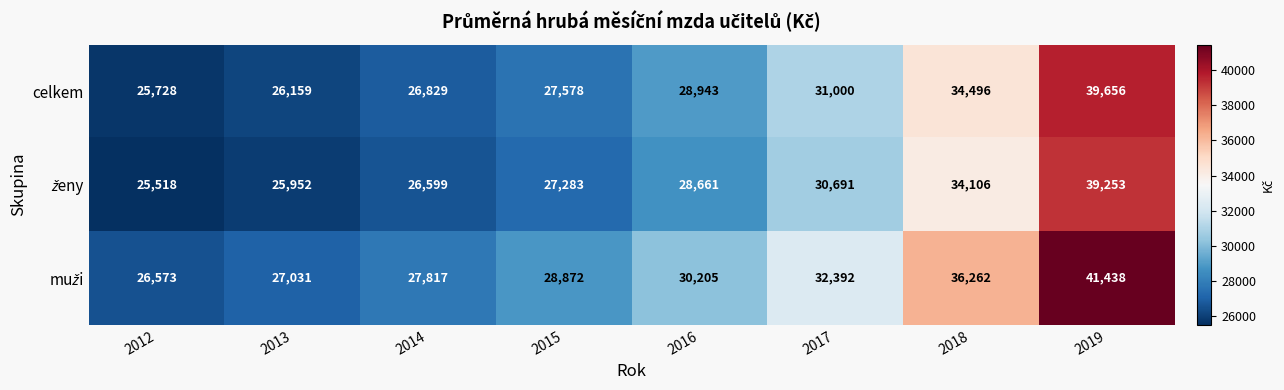

List the labels in order of celkem value, smallest first.

2012, 2013, 2014, 2015, 2016, 2017, 2018, 2019